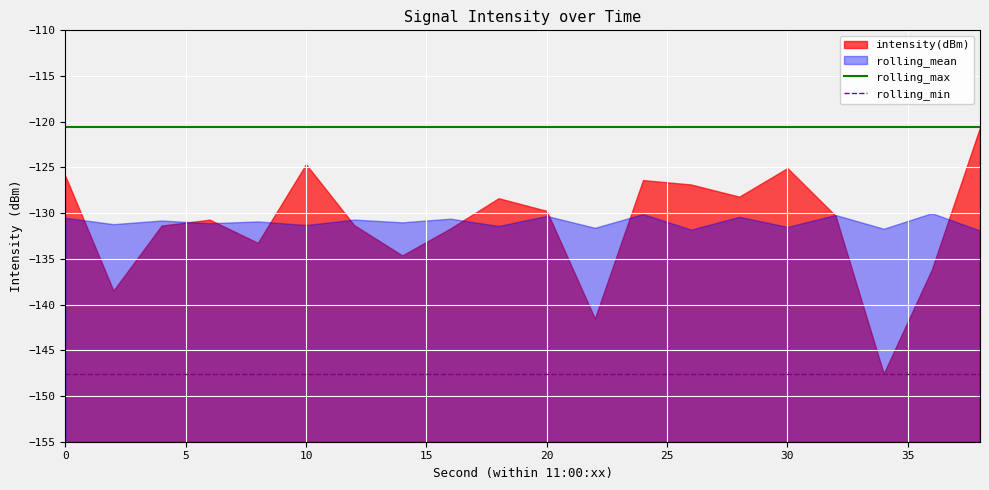

Is it true that rolling_max equals -120.6 at 5?

True